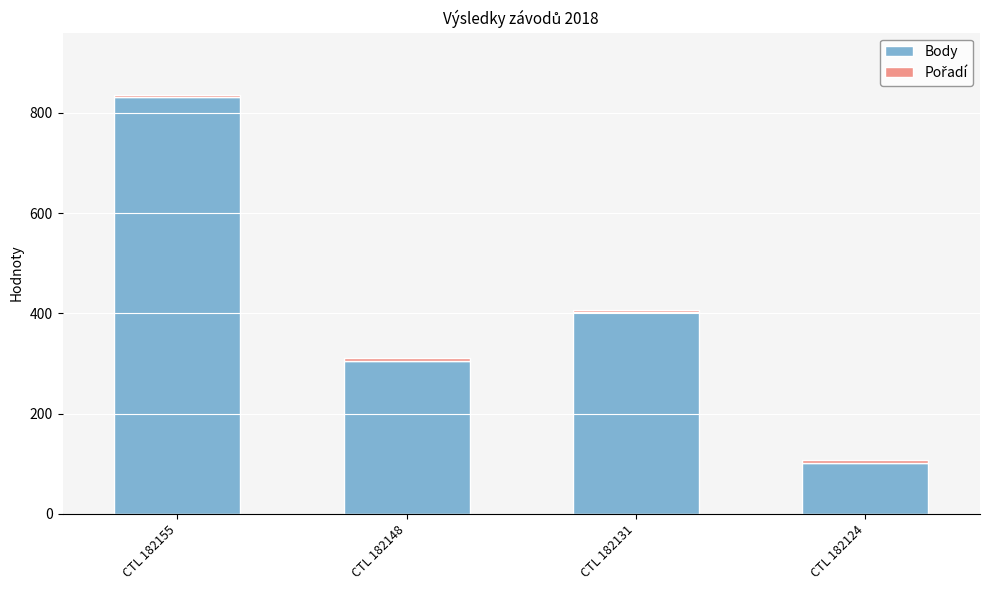

At which category is the sum across all series the highest?

CTL 182155